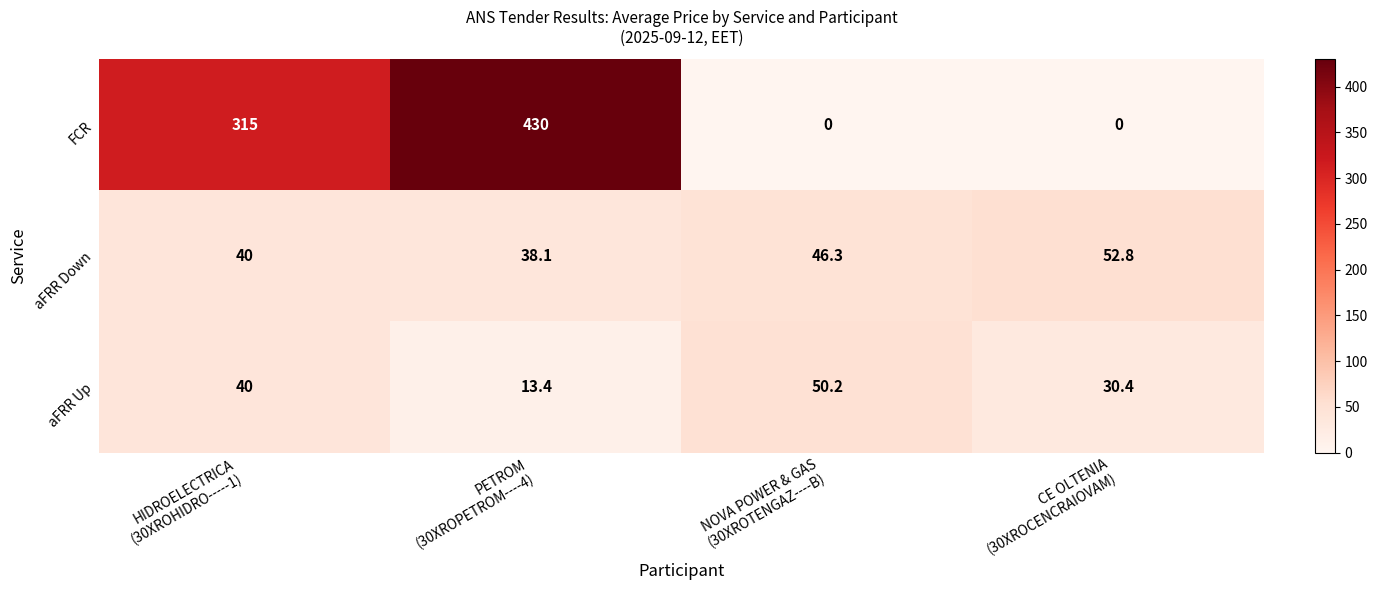

Between HIDROELECTRICA
(30XROHIDRO-----1) and PETROM
(30XROPETROM----4), which series saw the biggest shift?

FCR